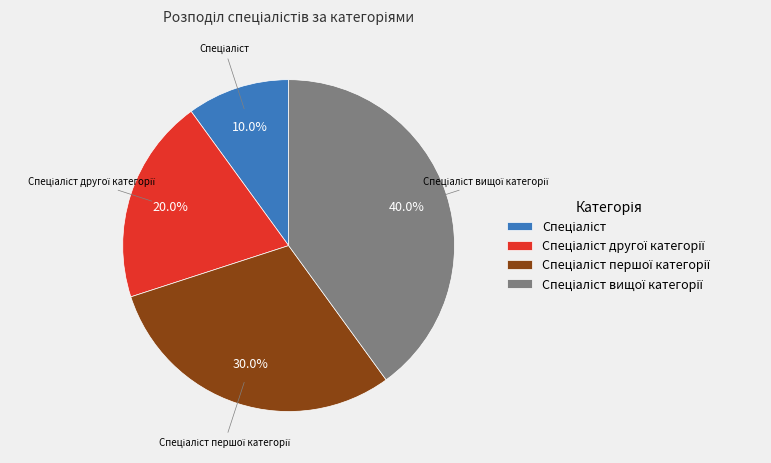

To the nearest percent, what is the average slice percentage?

25%